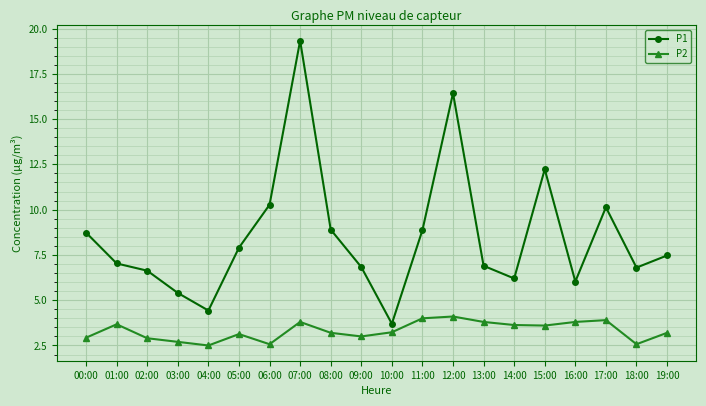

At which category is the sum across all series the highest?

07:00